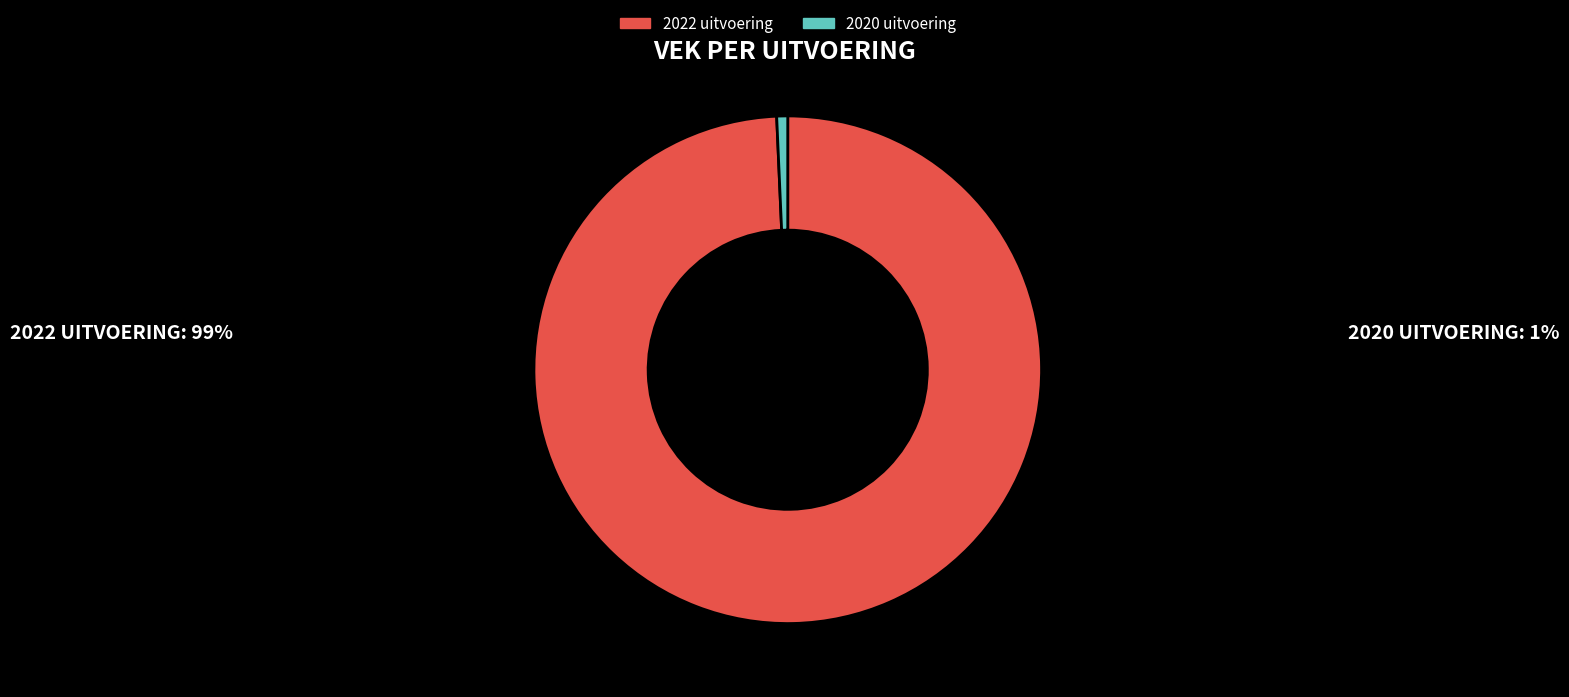

Count the number of slices in the pie.

2